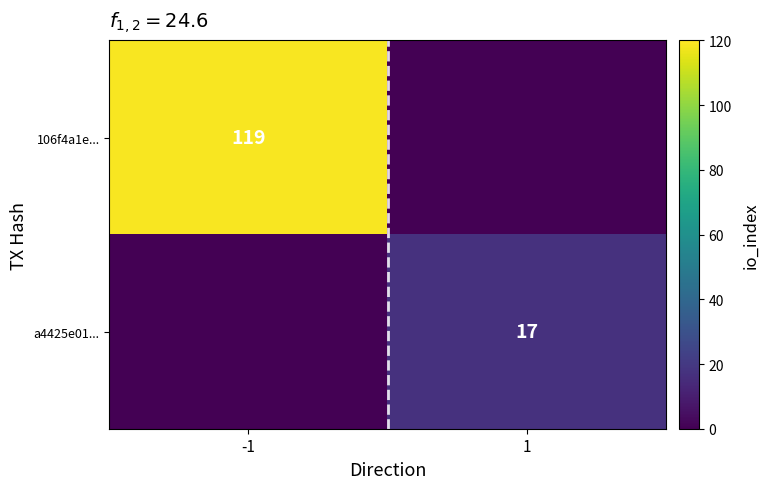

How many split values are between 0 and 1?

2